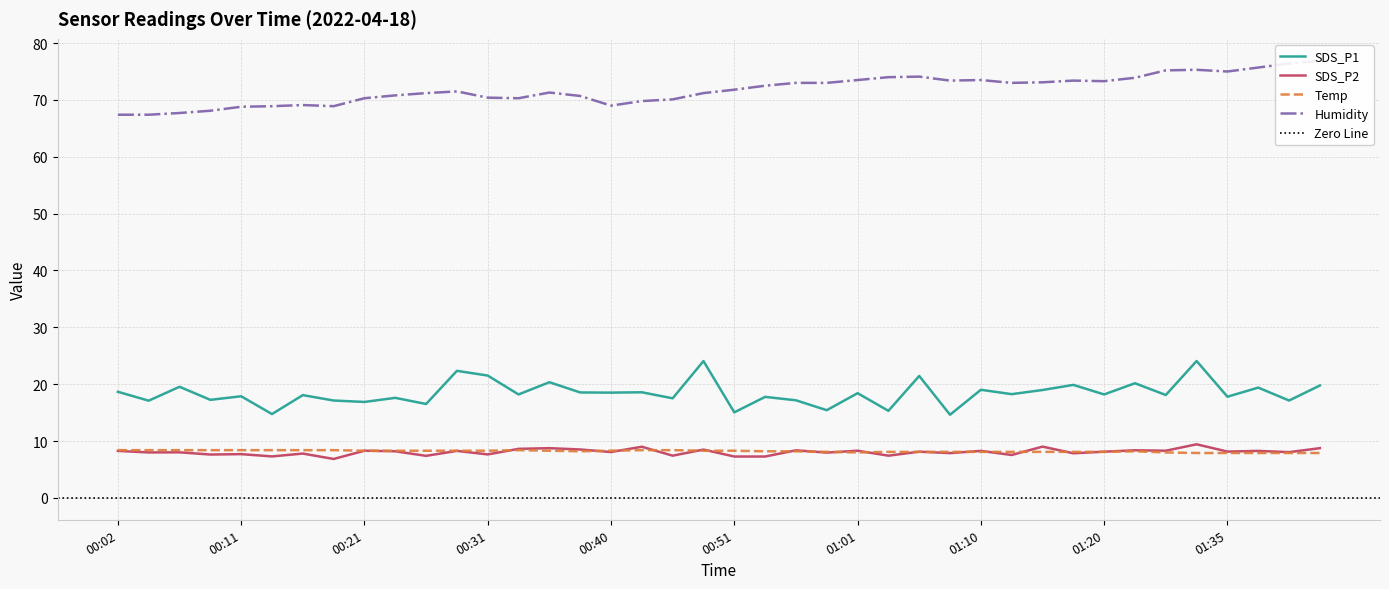

How many lines are shown in the chart?

4